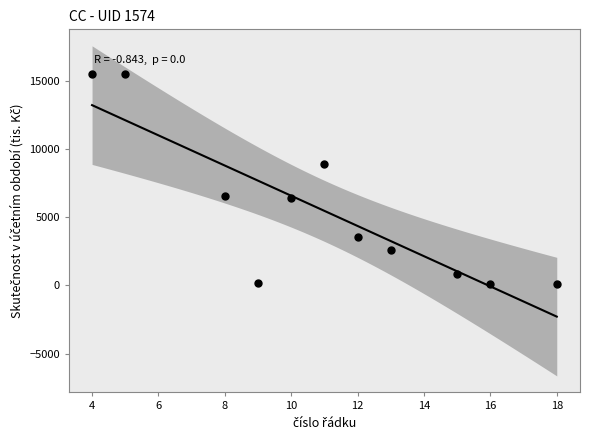

What is the average Y value?

5482